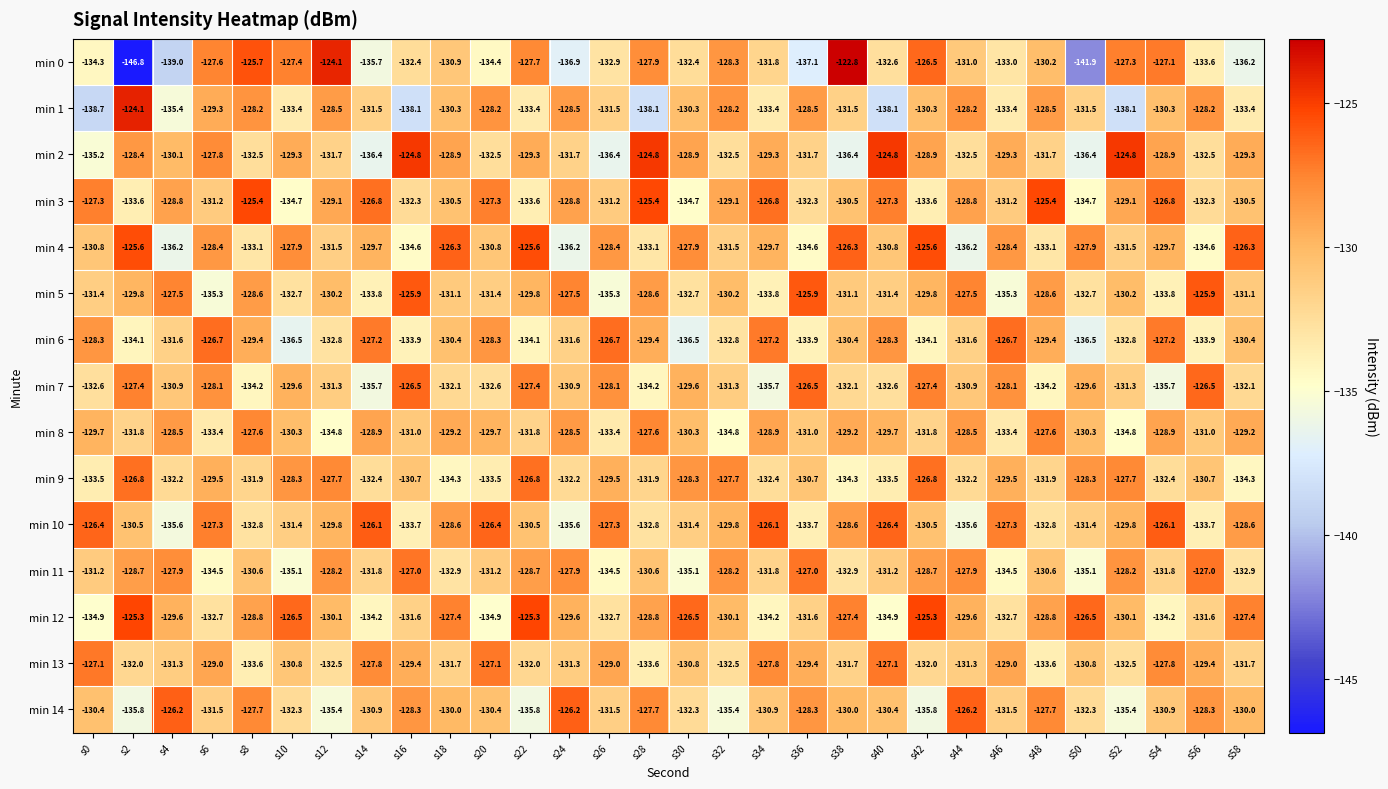

Where is min 0 nearest to the value -134?

s0